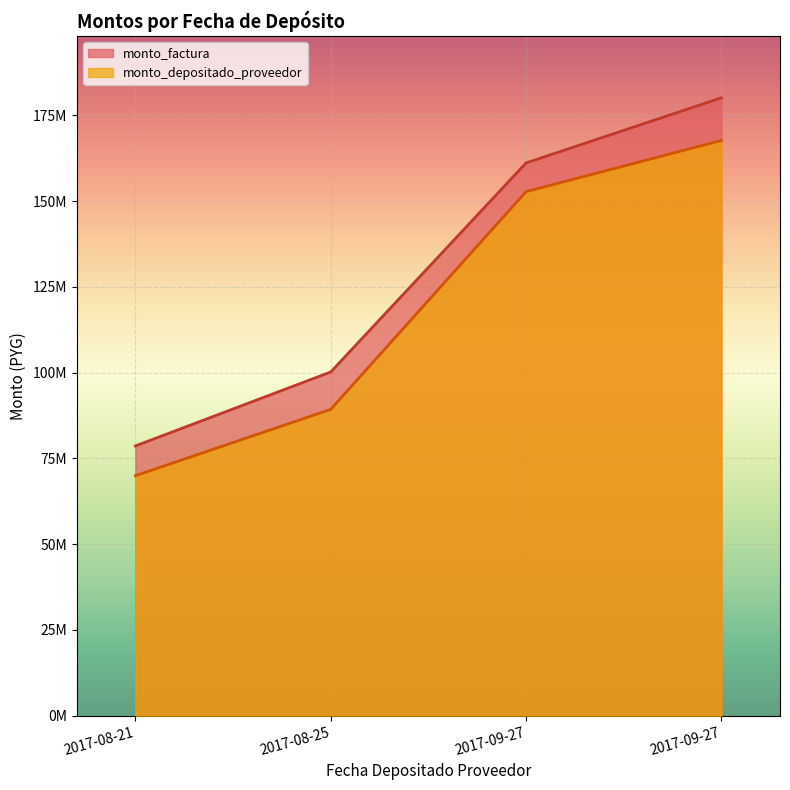

True or false: monto_depositado_proveedor and monto_factura cross at least once.

False